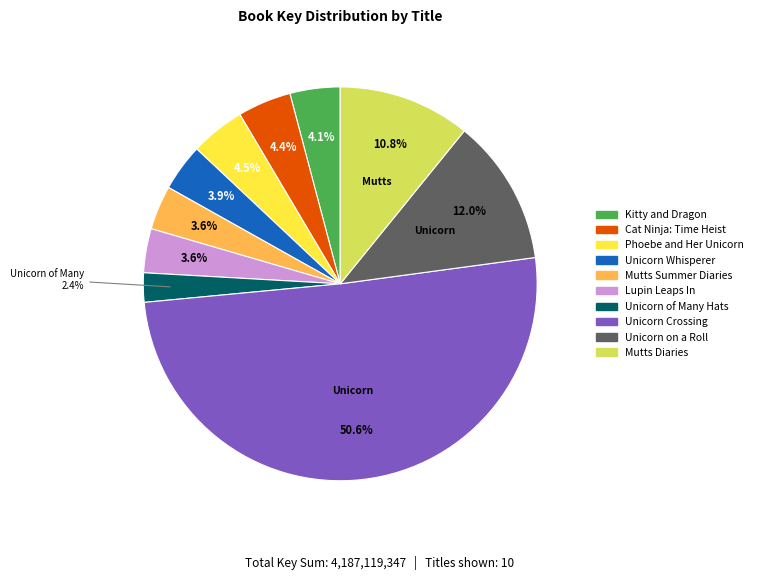

To the nearest percent, what portion does Unicorn Whisperer represent?

4%